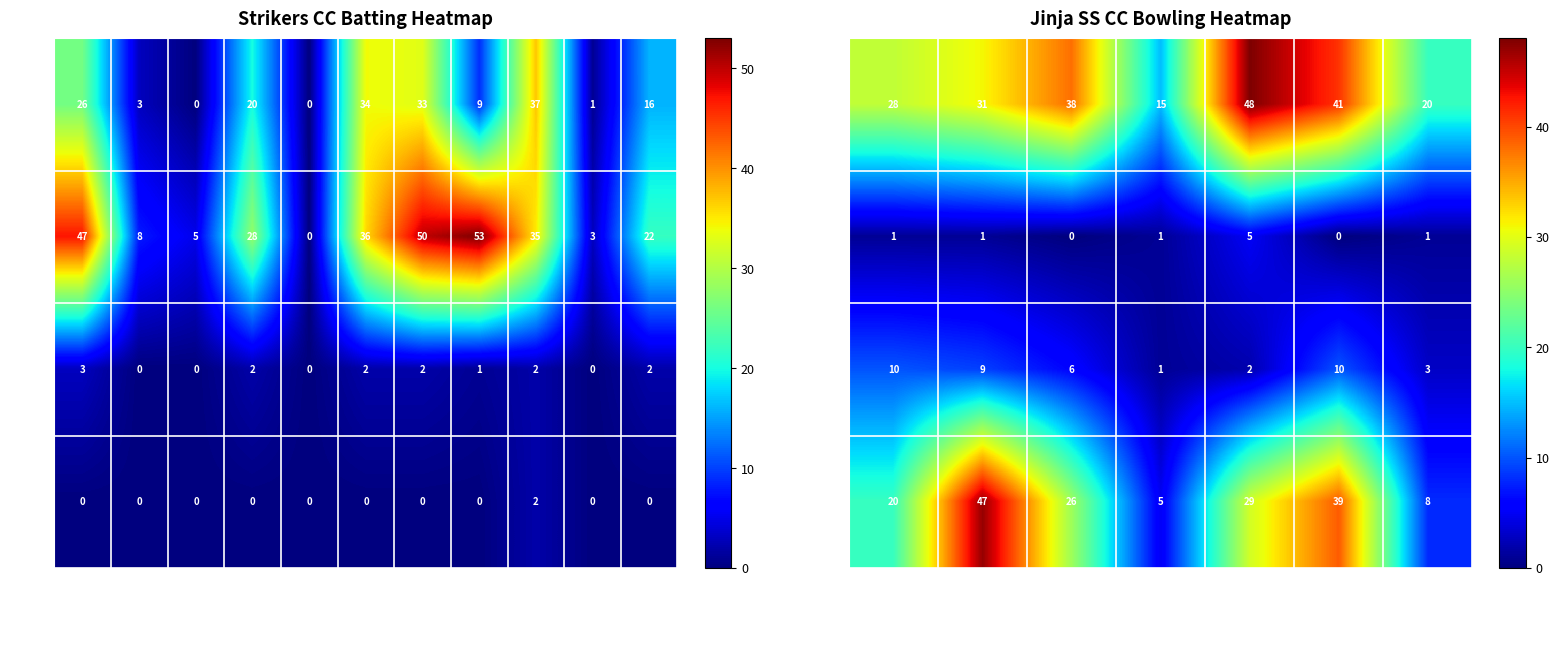

What is the sum of all Wickets values?

9